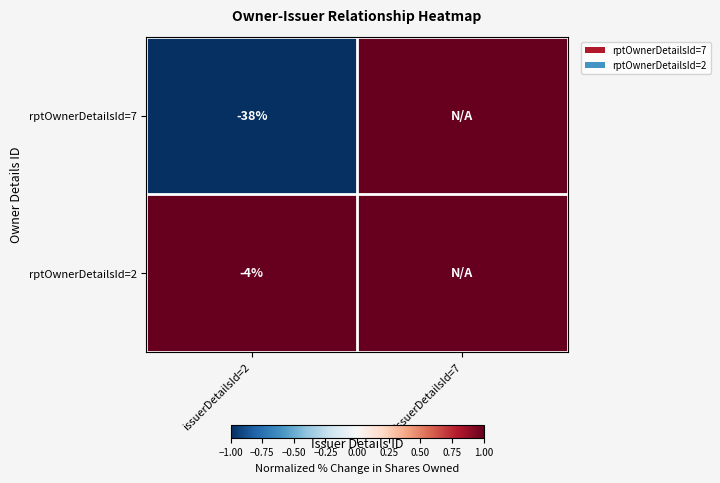

Between issuerDetailsId=7 and issuerDetailsId=2, which is larger?

issuerDetailsId=7